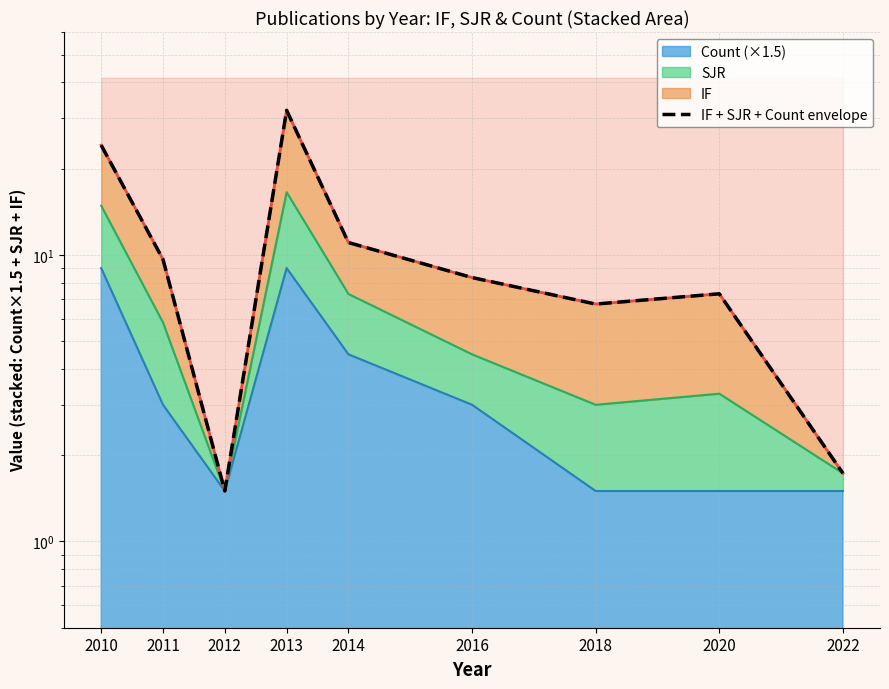

How many values are below 8?

4